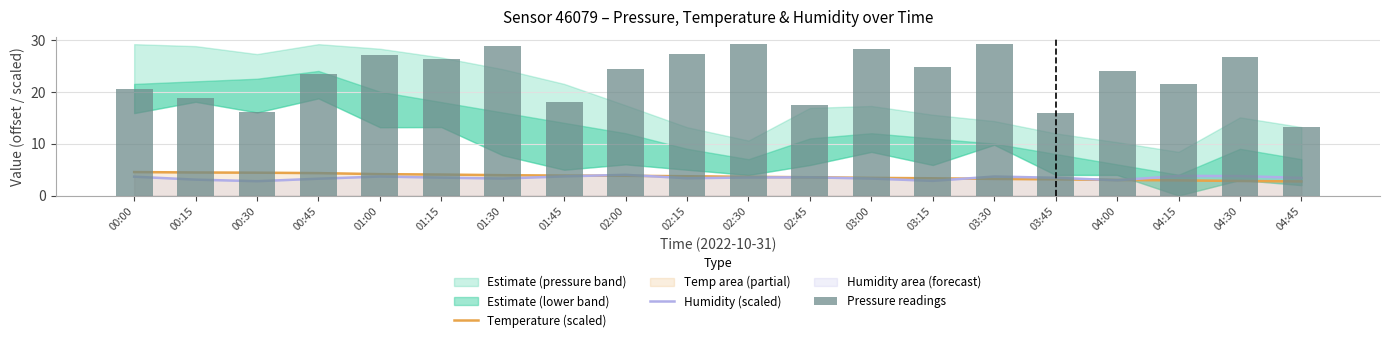

What position from the left is 00:45?

4